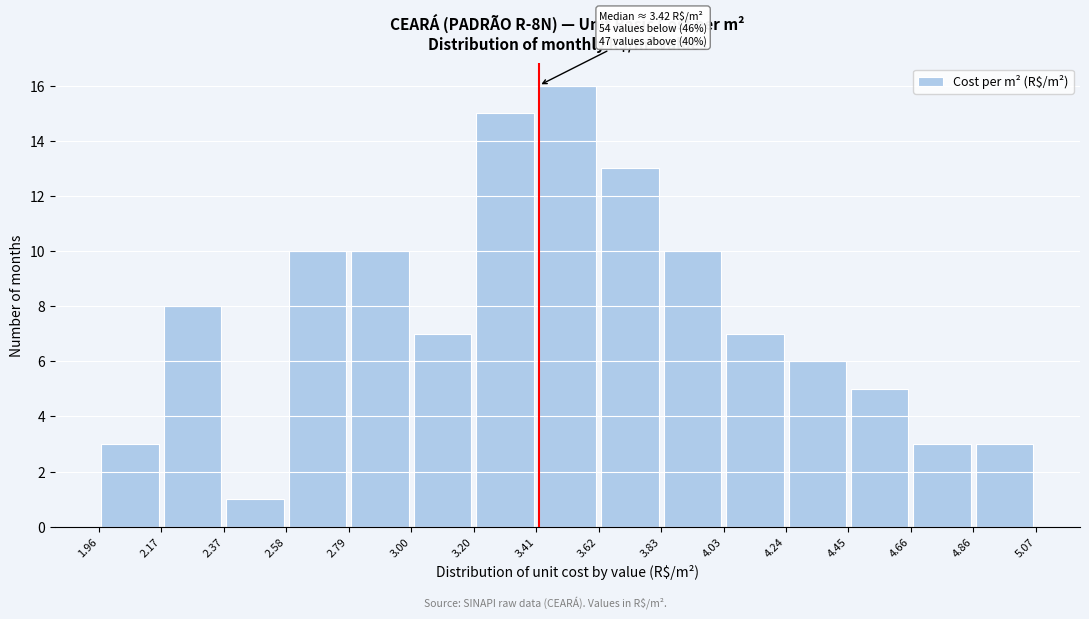

Over which range of the x-axis is the bar tallest?

3.41 to 3.62